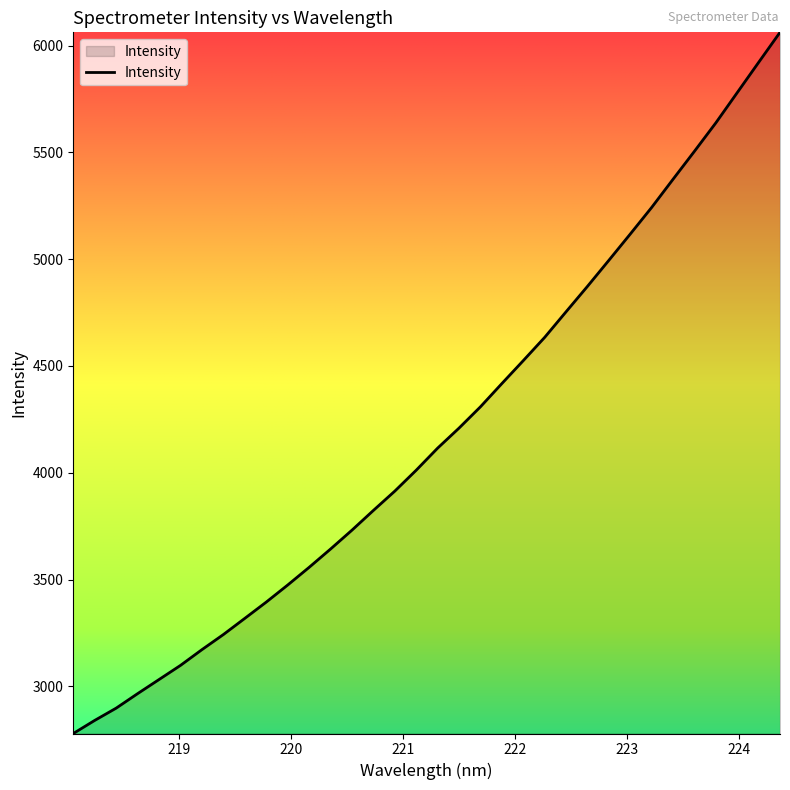

What is the average value?

4187.1